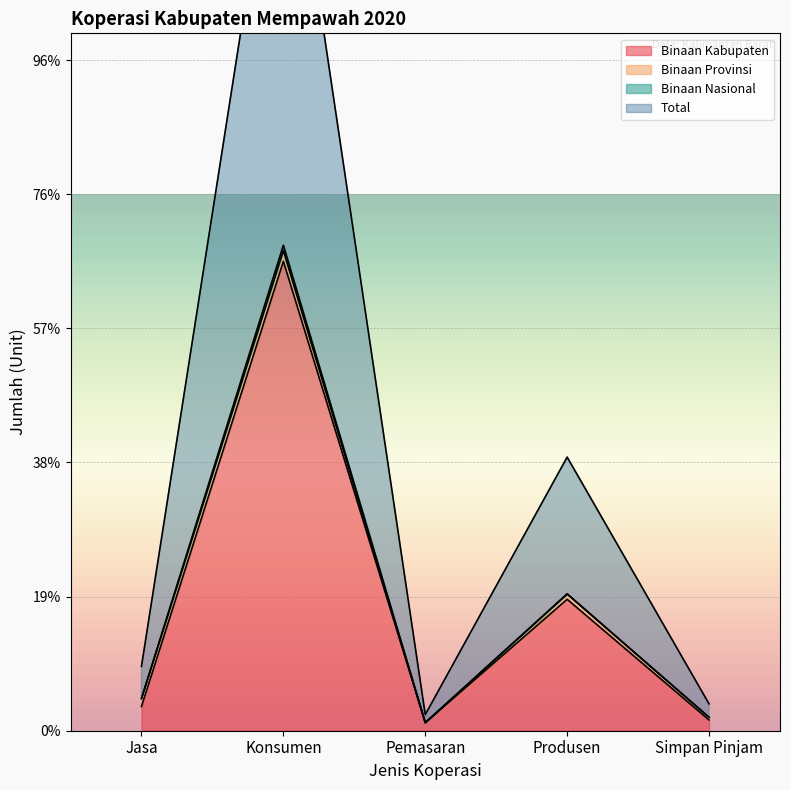

What is the value of the binaan_kabupaten point at the 2nd from the left?

175